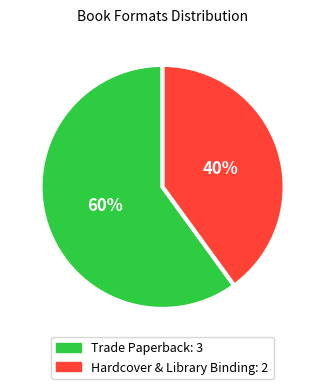

To the nearest percent, what is the average slice percentage?

50%